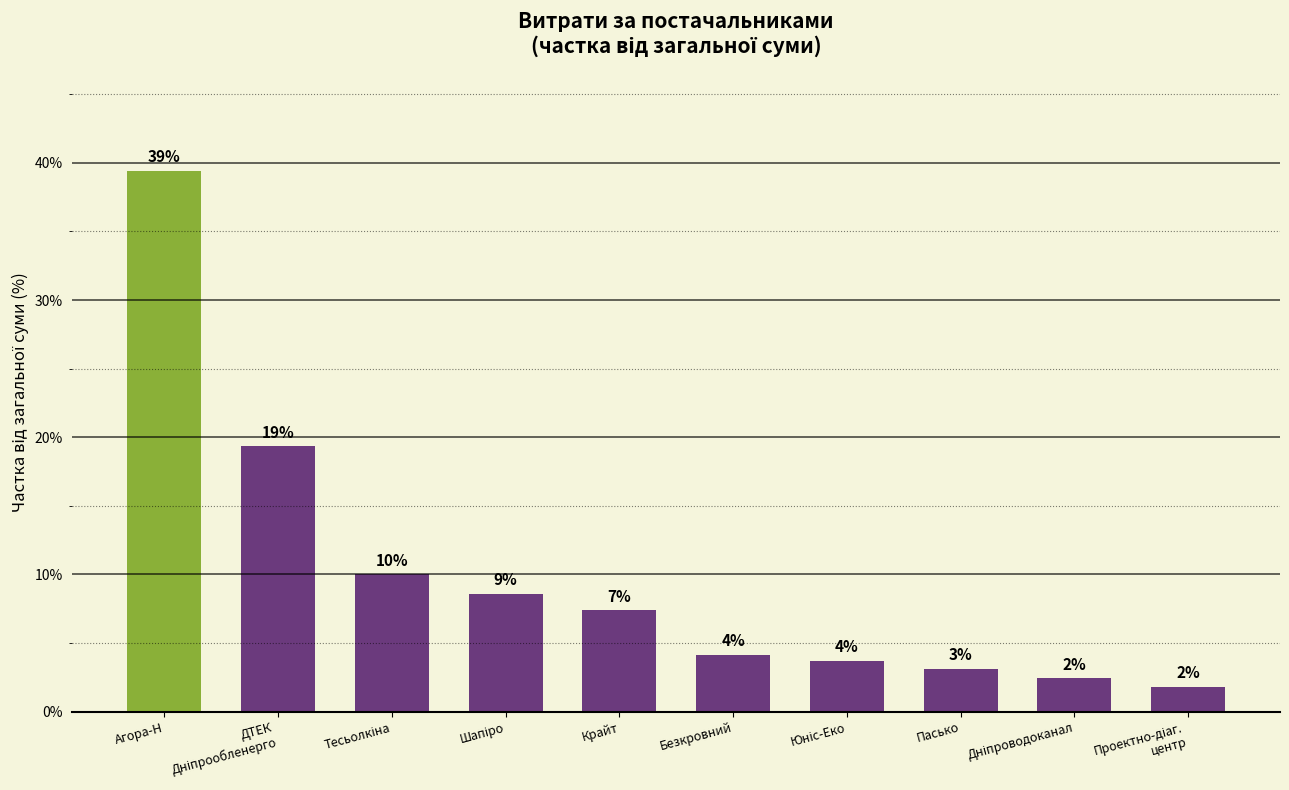

Are the bars horizontal?

No